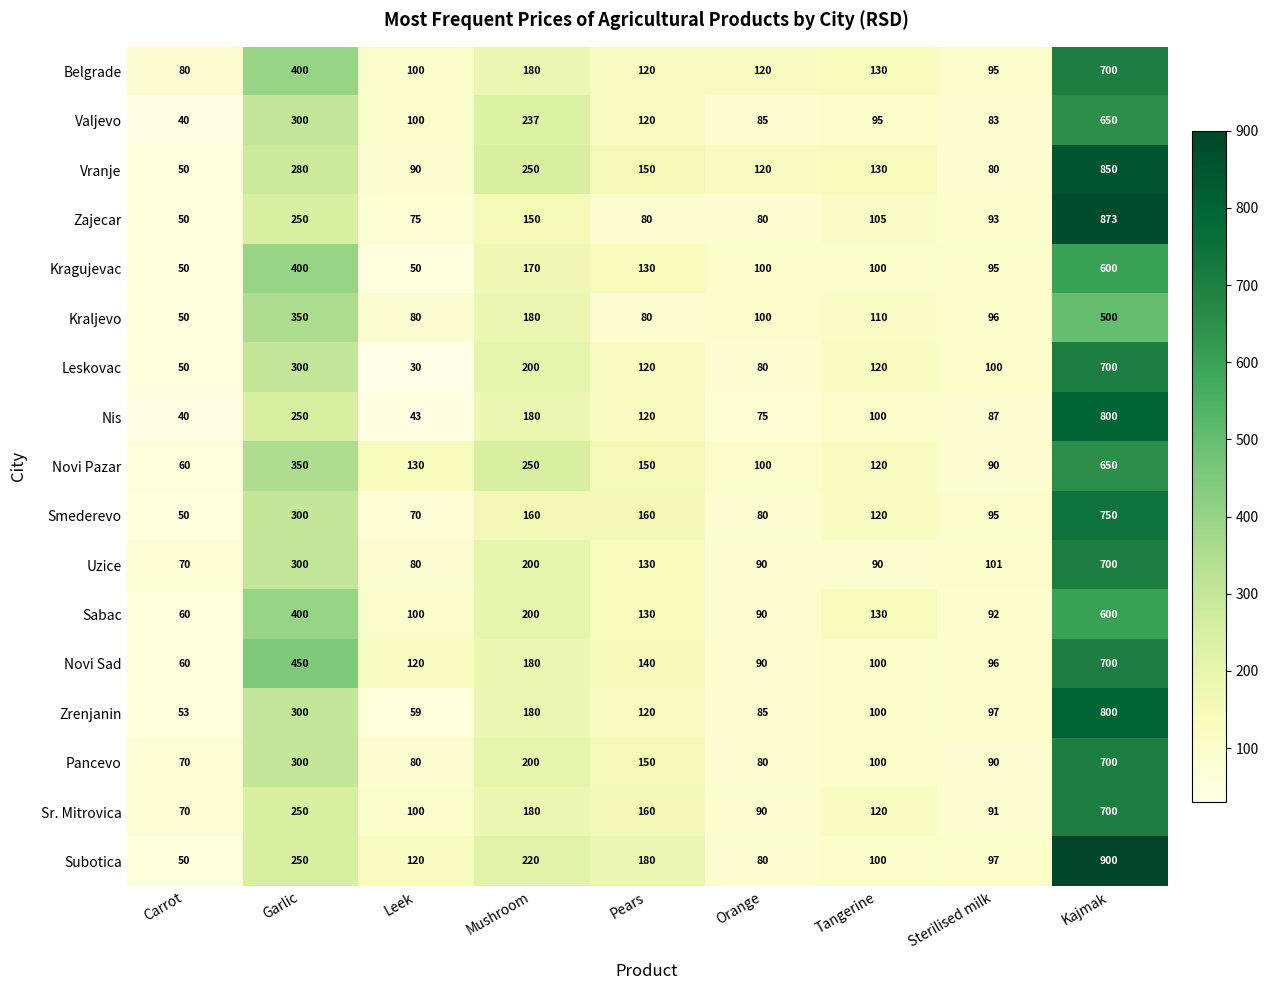

What value does the Zajecar series have at Kajmak, to the nearest 50?

850